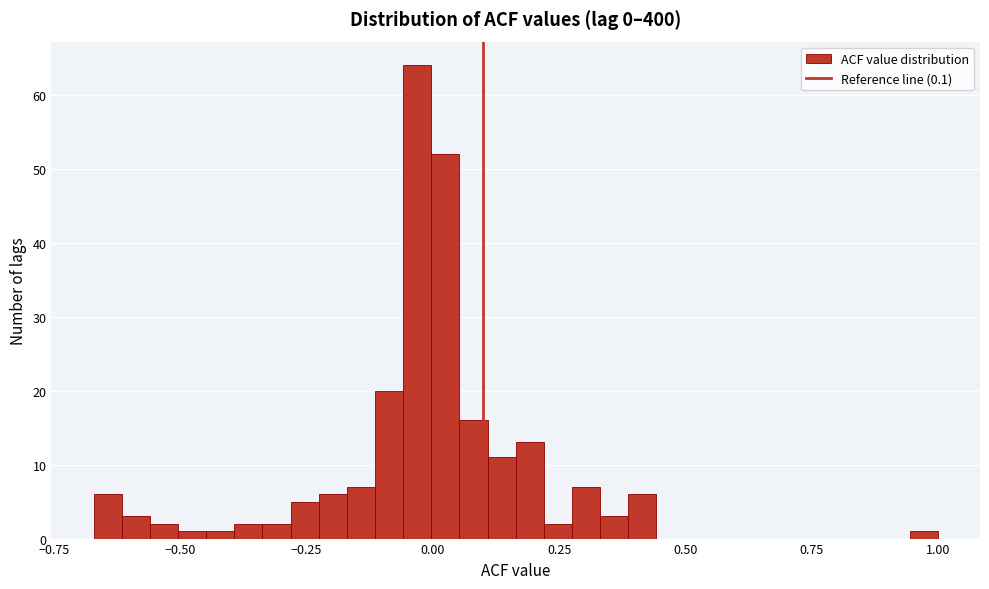

Around what value on the x-axis is the tallest bar? Give the approximate position of its centre, as read against the axis.

-0.05